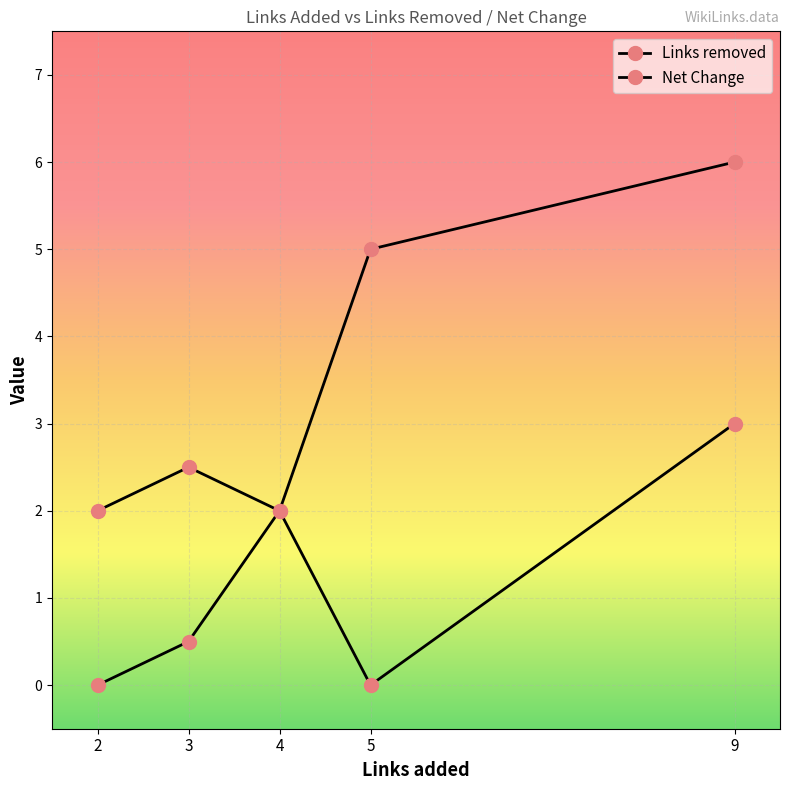

How many categories are shown in the chart?

5